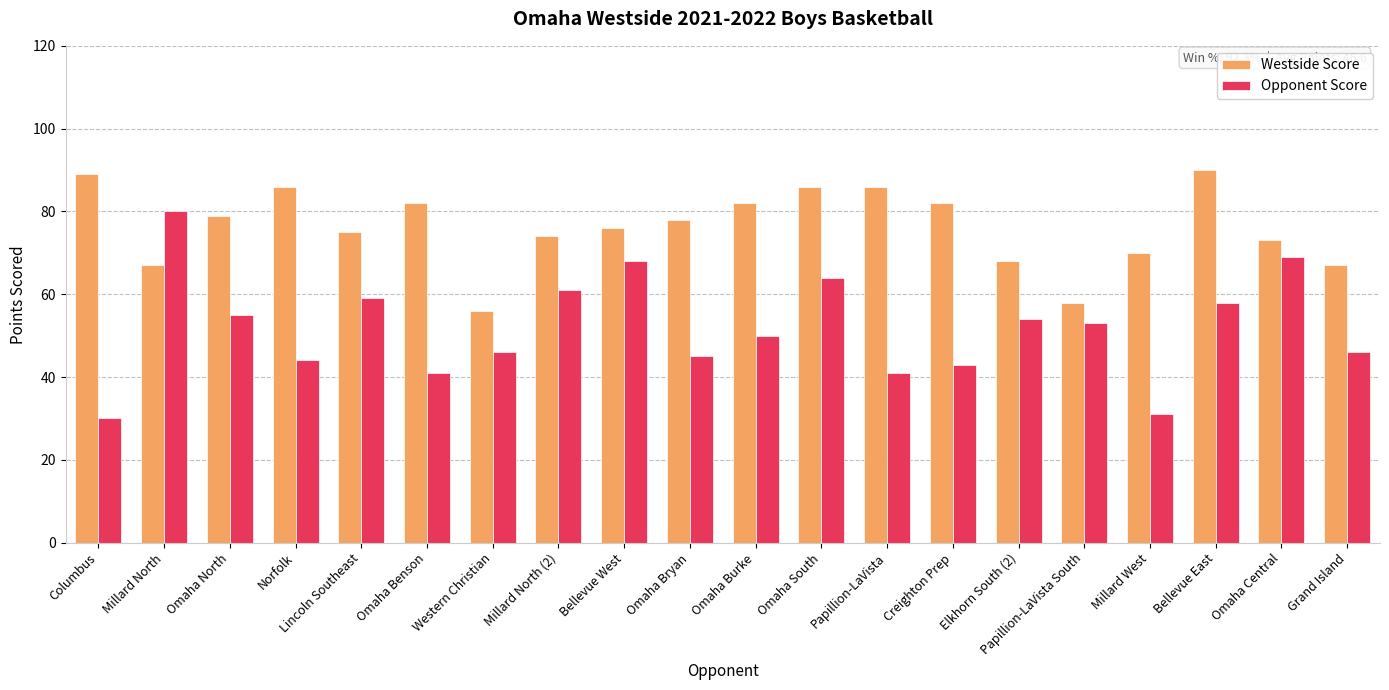

What is the value of the Westside Score bar at the 19th from the left?

73